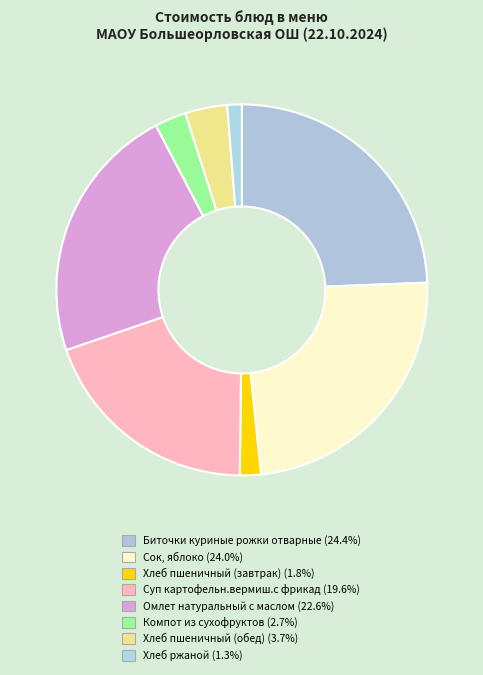

How many slices are in this pie chart?

8